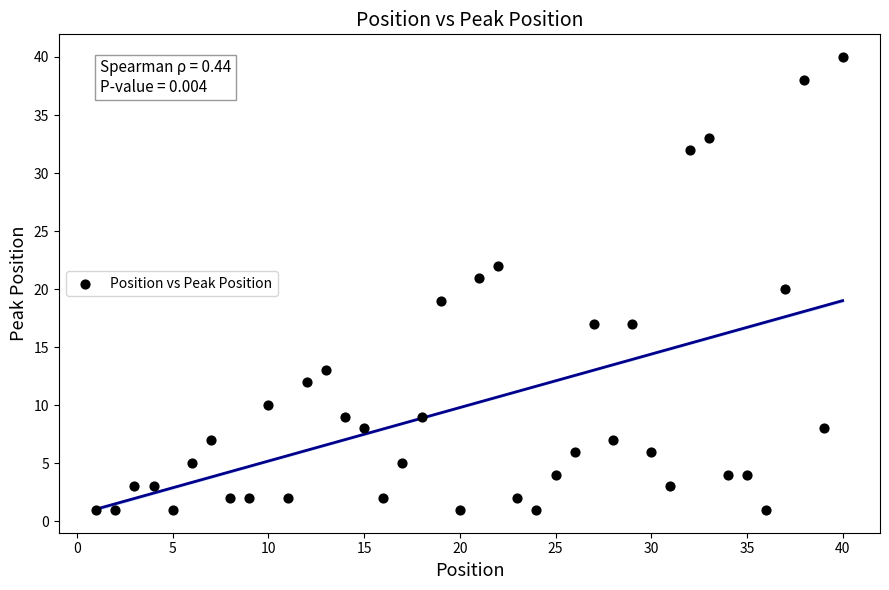

What is the range of Y values (max minus min)?

39